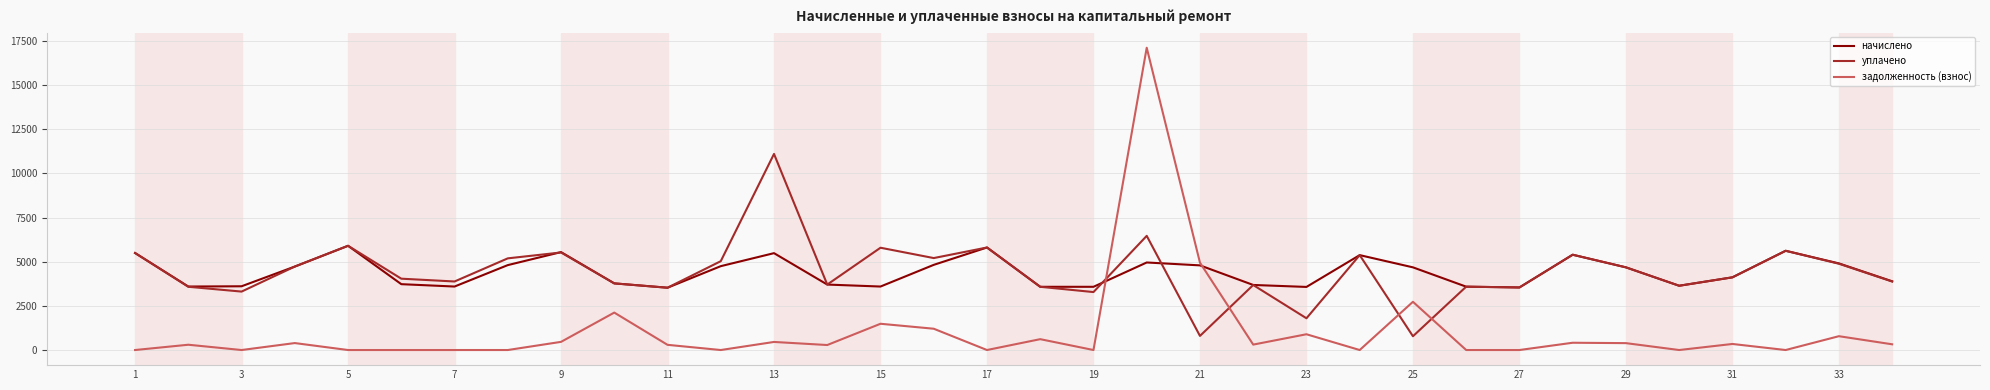

What is the lowest value of the уплачено series?

780.0